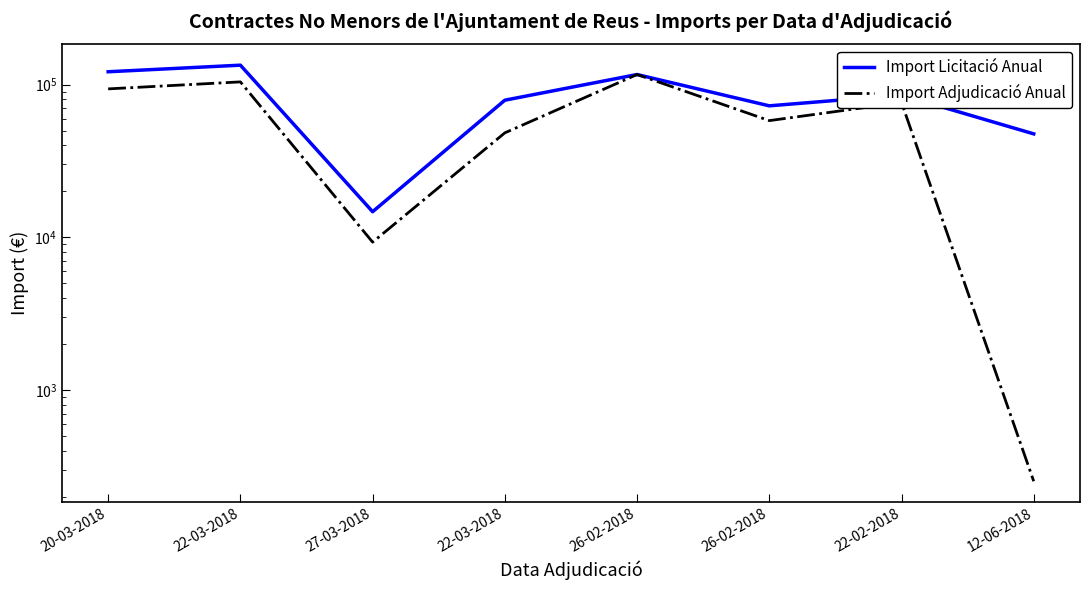

Which series has the largest range (max minus min)?

Import Licitació Anual